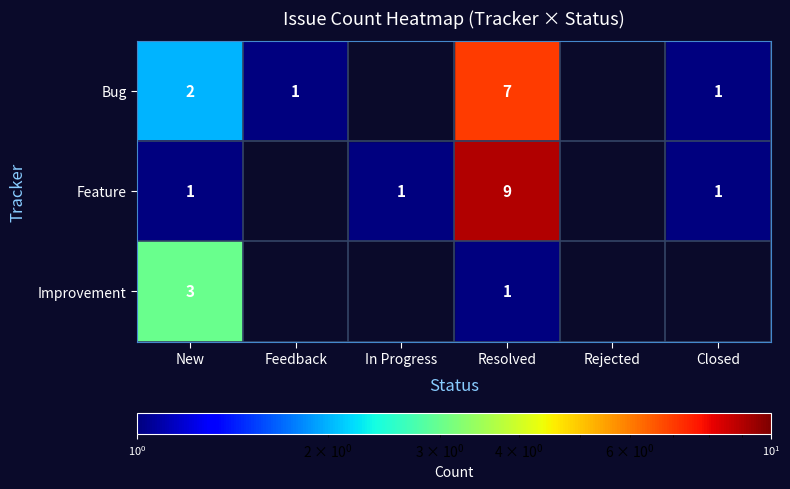

The value of Bug at New is 2. True or false?

True